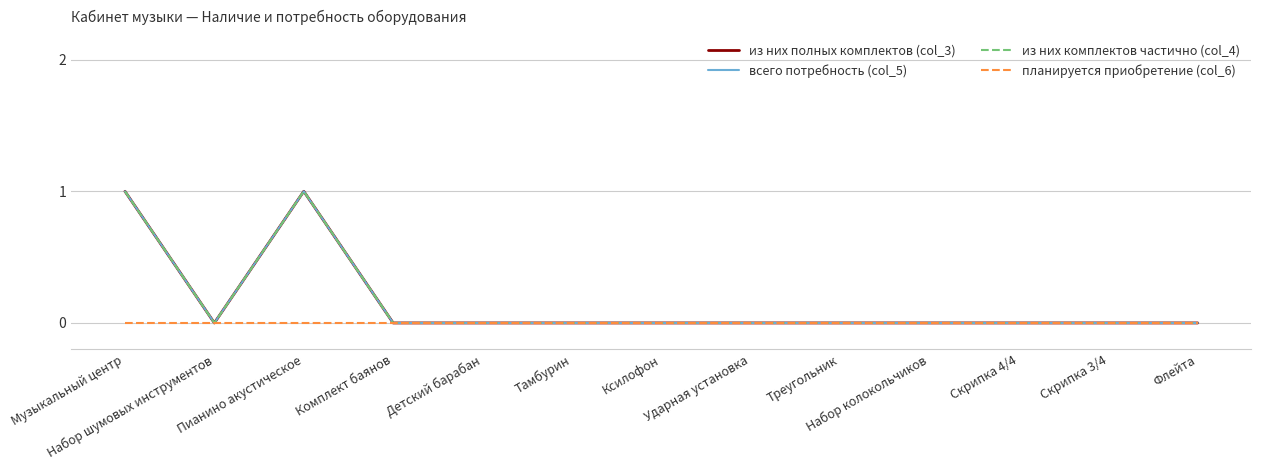

Reading right to left, extract all data points from this chart.

из них полных комплектов (col_3): Флейта=0	Скрипка 3/4=0	Скрипка 4/4=0	Набор колокольчиков=0	Треугольник=0	Ударная установка=0	Ксилофон=0	Тамбурин=0	Детский барабан=0	Комплект баянов=0	Пианино акустическое=1	Набор шумовых инструментов=0	Музыкальный центр=1
всего потребность (col_5): Флейта=0	Скрипка 3/4=0	Скрипка 4/4=0	Набор колокольчиков=0	Треугольник=0	Ударная установка=0	Ксилофон=0	Тамбурин=0	Детский барабан=0	Комплект баянов=0	Пианино акустическое=1	Набор шумовых инструментов=0	Музыкальный центр=1
из них комплектов частично (col_4): Флейта=0	Скрипка 3/4=0	Скрипка 4/4=0	Набор колокольчиков=0	Треугольник=0	Ударная установка=0	Ксилофон=0	Тамбурин=0	Детский барабан=0	Комплект баянов=0	Пианино акустическое=1	Набор шумовых инструментов=0	Музыкальный центр=1
планируется приобретение (col_6): Флейта=0	Скрипка 3/4=0	Скрипка 4/4=0	Набор колокольчиков=0	Треугольник=0	Ударная установка=0	Ксилофон=0	Тамбурин=0	Детский барабан=0	Комплект баянов=0	Пианино акустическое=0	Набор шумовых инструментов=0	Музыкальный центр=0